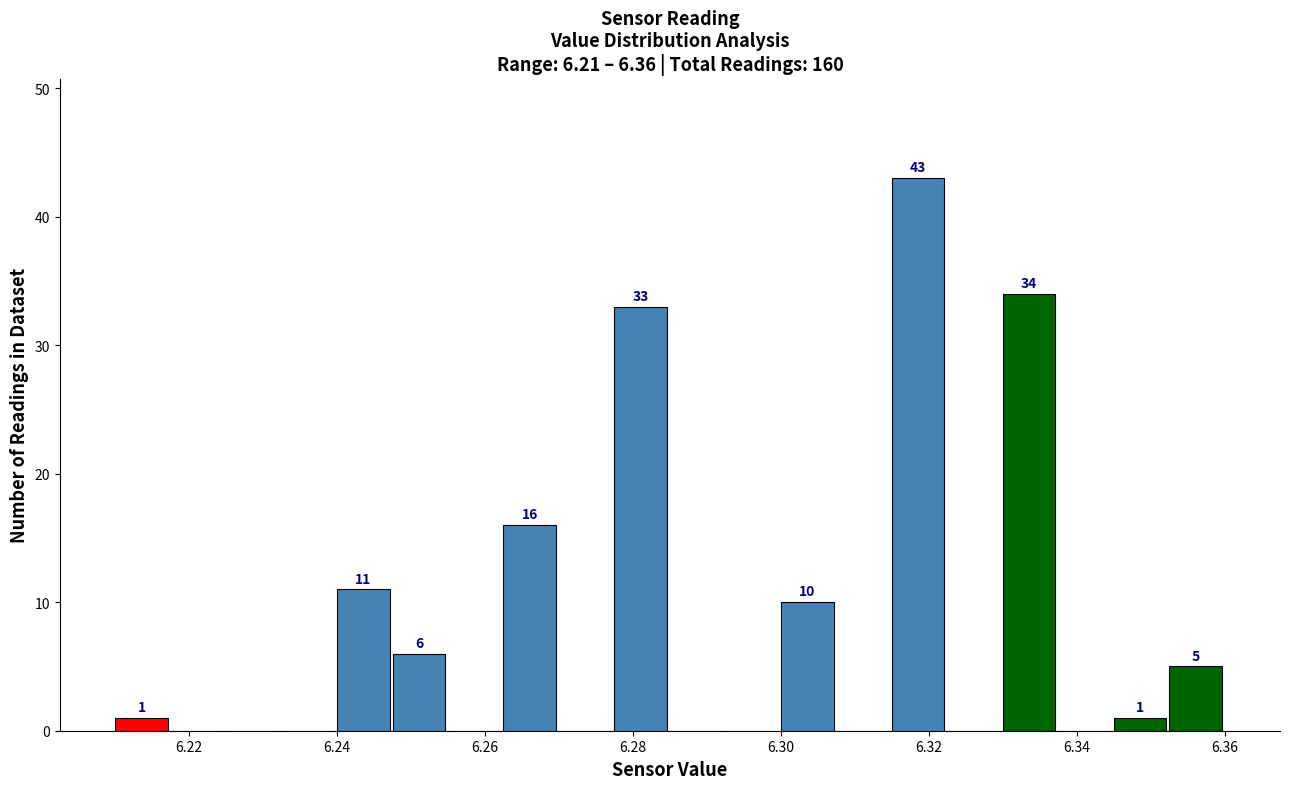

Around what value on the x-axis is the tallest bar? Give the approximate position of its centre, as read against the axis.

6.318